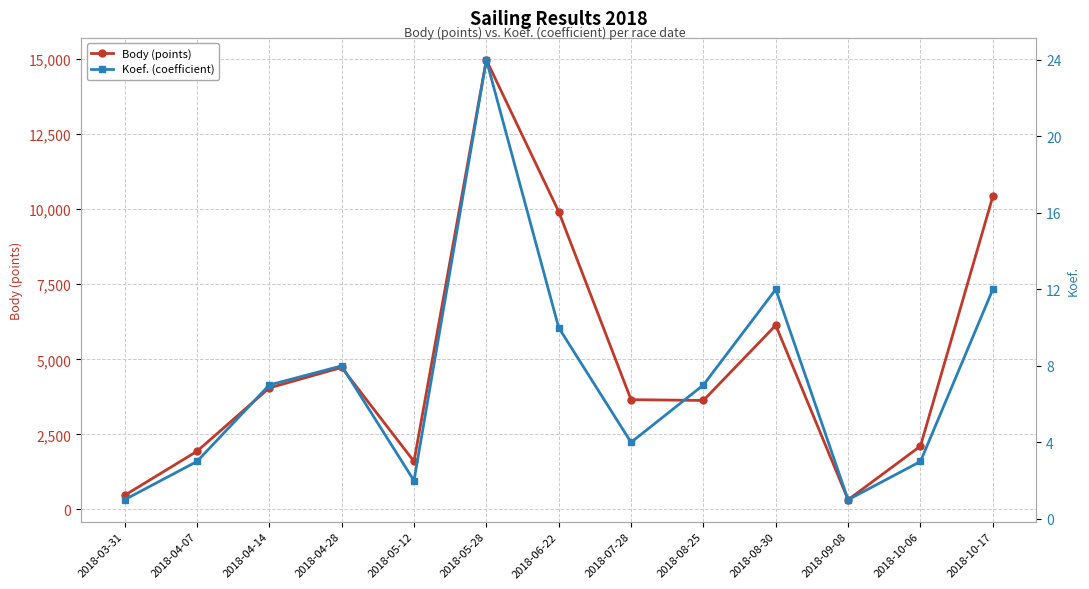

At which category does the chart reach its peak across all series?

2018-05-28